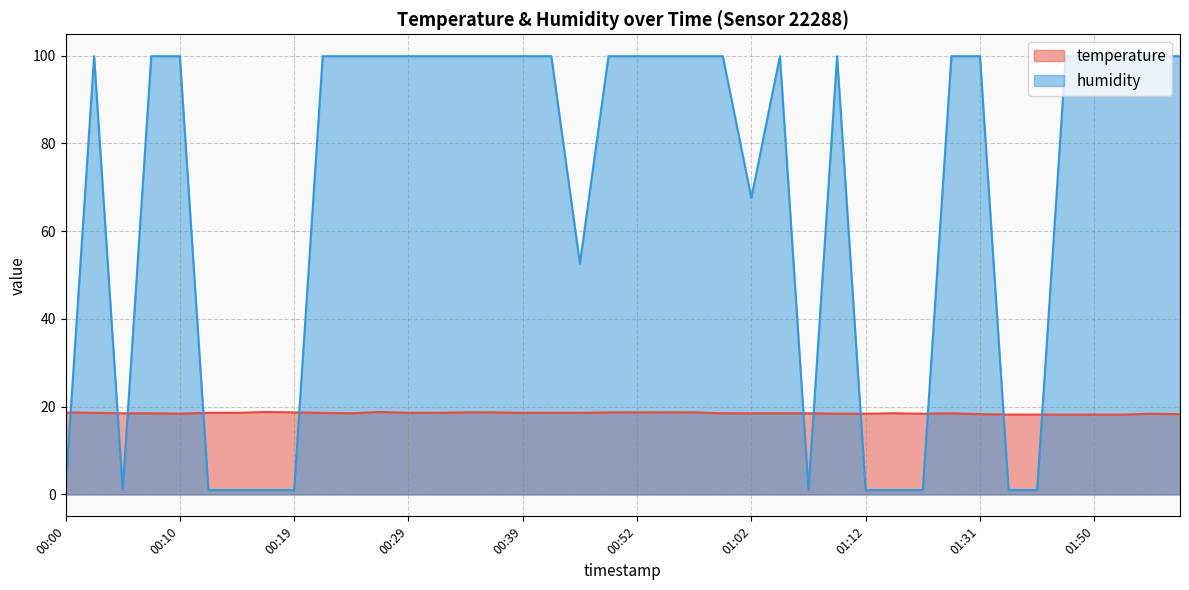

At which label is humidity closest to 50?

00:47